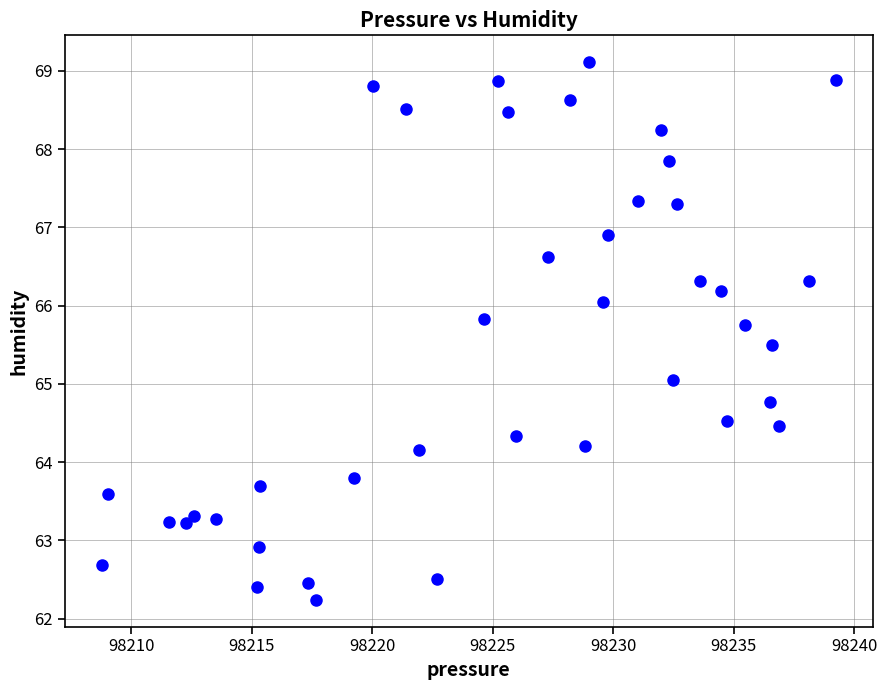

What is the range of Y values (max minus min)?

6.9